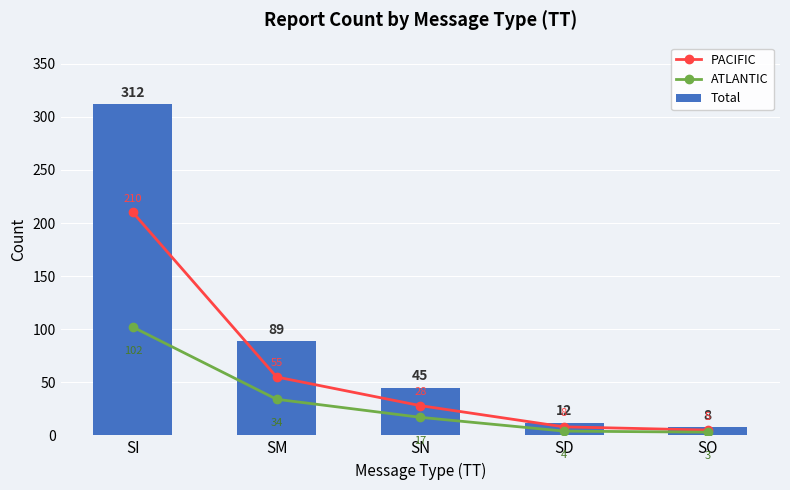

At which category is the sum across all series the highest?

SI